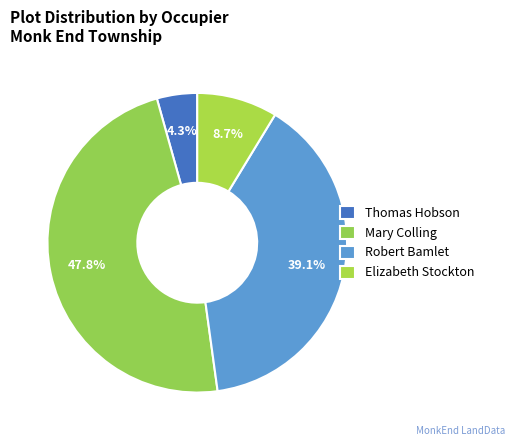

Does Mary Colling represent more than half of the total?

No